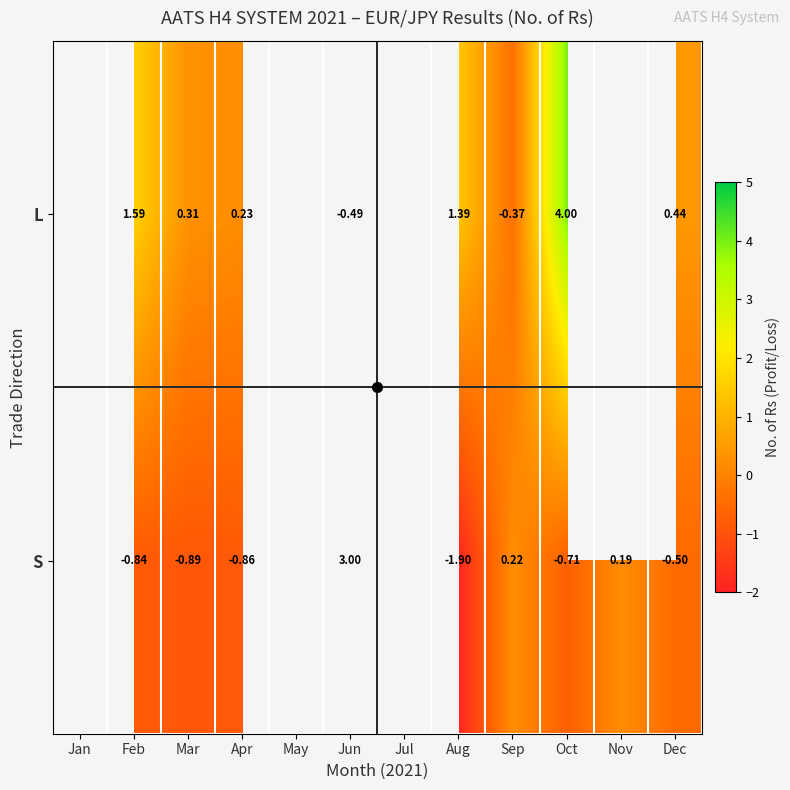

How many S values are between 0 and 1?

2